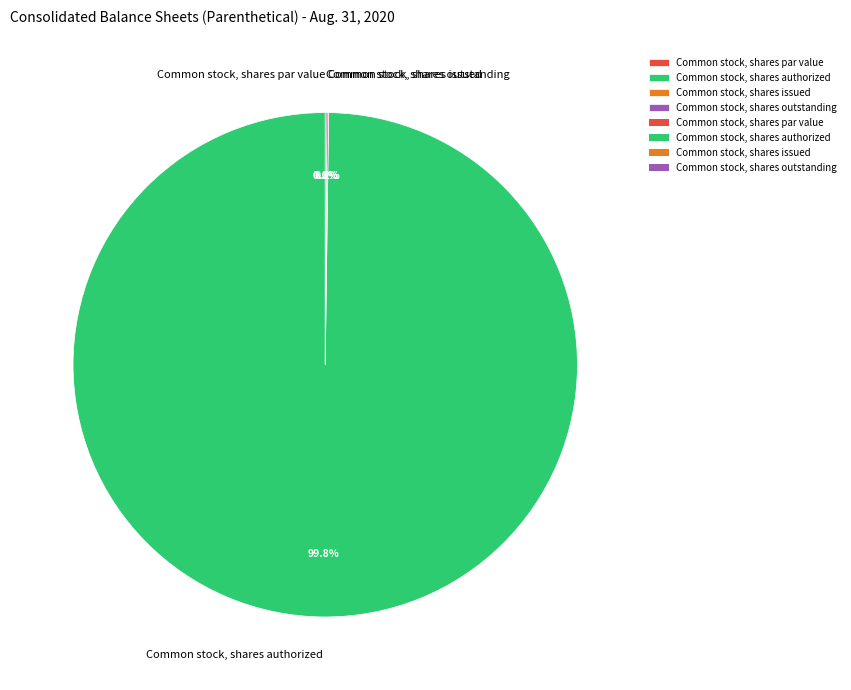

Is it true that Common stock, shares authorized is 88% of the pie?

False